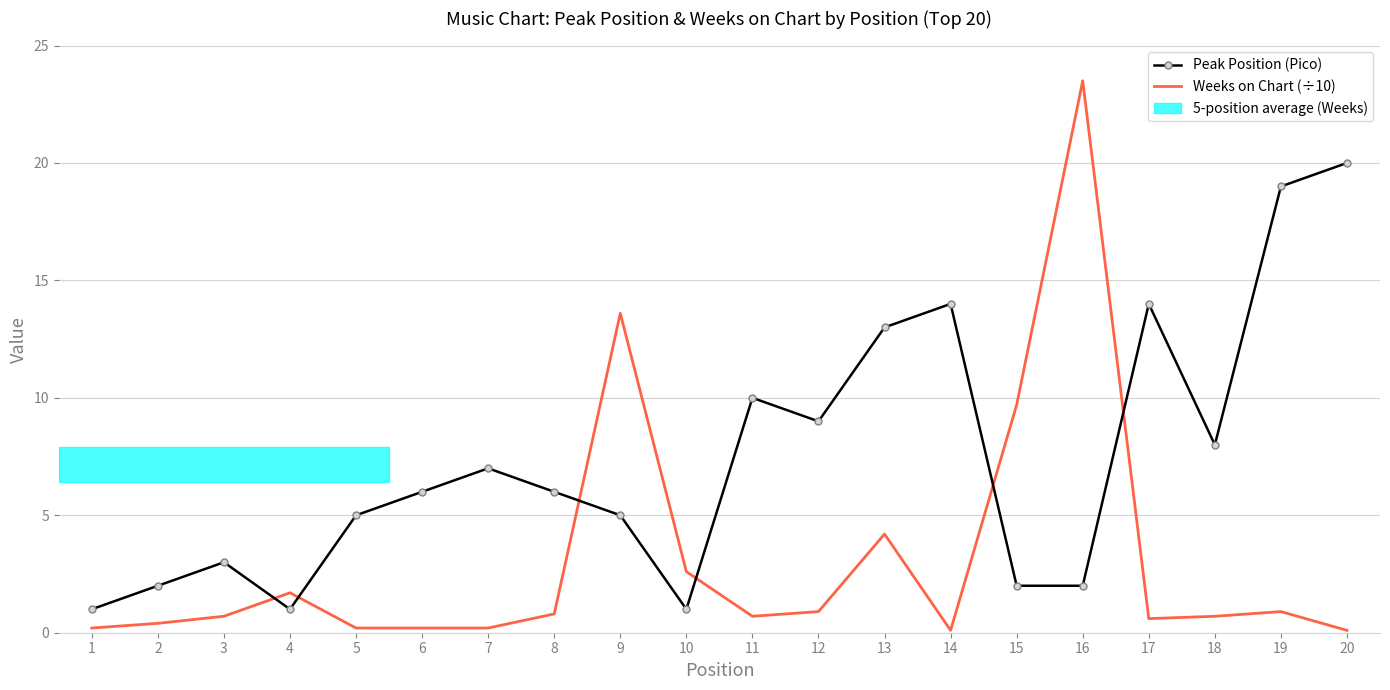

Reading left to right, list all the values displayed in this chart.

Peak Position (Pico): 1.0	2.0	3.0	1.0	5.0	6.0	7.0	6.0	5.0	1.0	10.0	9.0	13.0	14.0	2.0	2.0	14.0	8.0	19.0	20.0
Weeks on Chart (÷10): 0.2	0.4	0.7	1.7	0.2	0.2	0.2	0.8	13.6	2.6	0.7	0.9	4.2	0.1	9.7	23.5	0.6	0.7	0.9	0.1